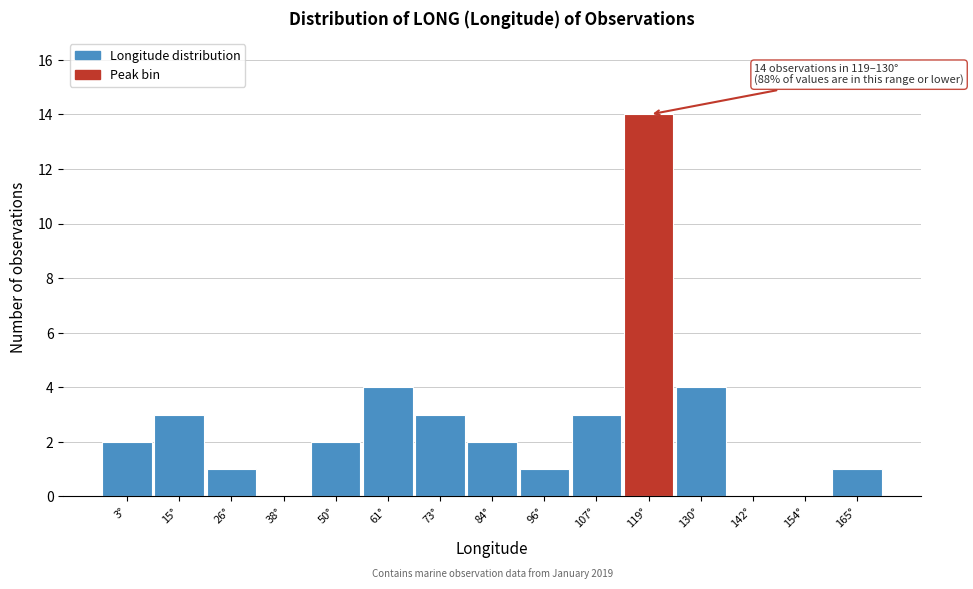

Reading right to left, extract all data points from this chart.

165°=1	154°=0	142°=0	130°=4	119°=14	107°=3	96°=1	84°=2	73°=3	61°=4	50°=2	38°=0	26°=1	15°=3	3°=2